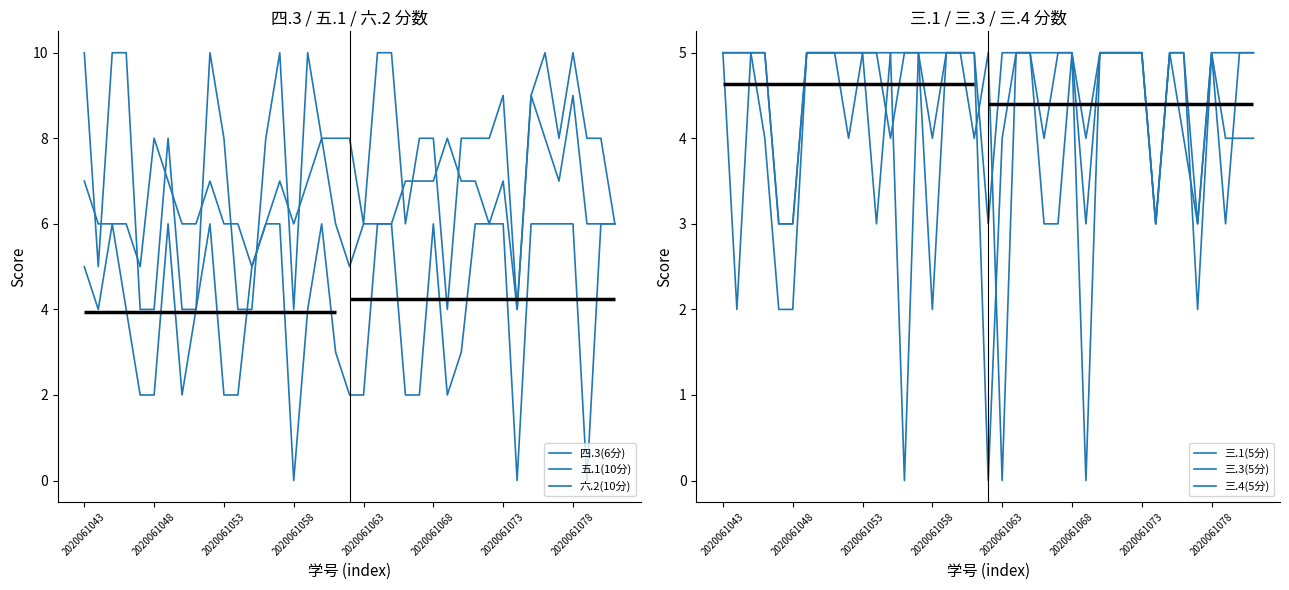

Reading left to right, extract all data points from this chart.

四.3(6分): 5	4	6	4	2	2	6	2	4	6	2	2	5	6	6	0	4	6	3	2	2	6	6	2	2	6	2	3	6	6	6	0	6	6	6	6	0	6	6
五.1(10分): 10	5	10	10	4	4	8	4	4	10	8	4	4	8	10	4	10	8	8	8	6	10	10	6	8	8	4	8	8	8	9	4	9	10	8	10	8	8	6
六.2(10分): 7	6	6	6	5	8	7	6	6	7	6	6	5	6	7	6	7	8	6	5	6	6	6	7	7	7	8	7	7	6	7	4	9	8	7	9	6	6	6
三.1(5分): 5	5	5	5	3	3	5	5	5	5	5	5	4	5	5	4	5	5	4	5	0	5	5	5	5	5	3	5	5	5	5	3	5	5	2	5	5	5	5
三.3(5分): 5	2	5	5	3	3	5	5	5	4	5	5	5	0	5	5	5	5	5	0	4	5	5	4	5	5	4	5	5	5	5	3	5	4	3	5	4	4	4
三.4(5分): 5	5	5	4	2	2	5	5	5	5	5	3	5	5	5	2	5	5	5	3	5	5	5	3	3	5	0	5	5	5	5	3	5	5	3	5	3	5	5